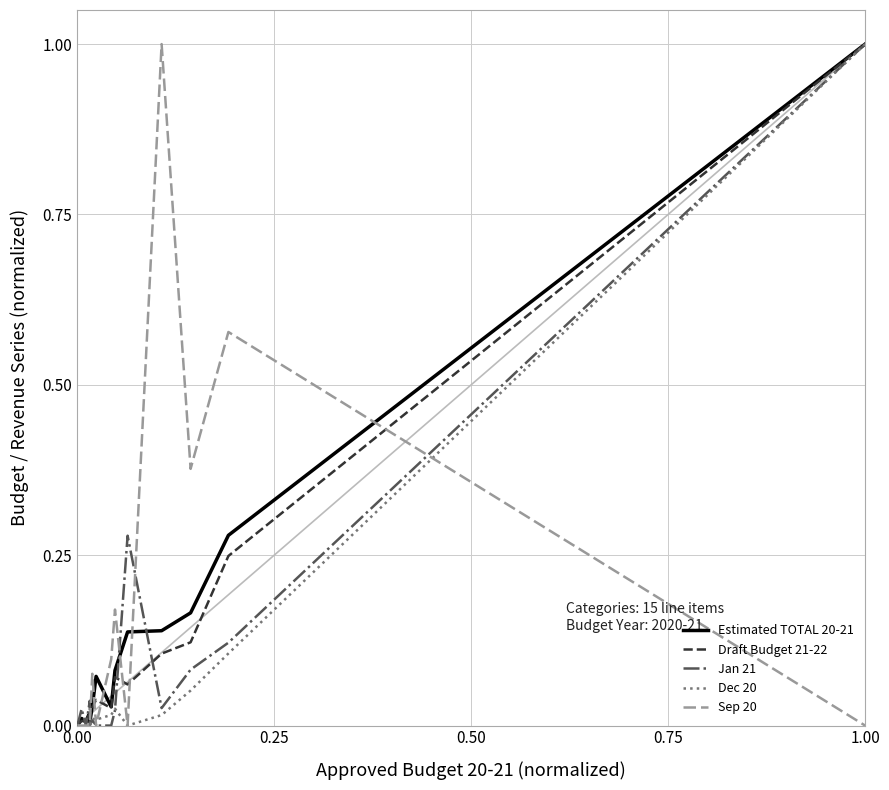

What is the average value of the Dec 20 series?

0.1